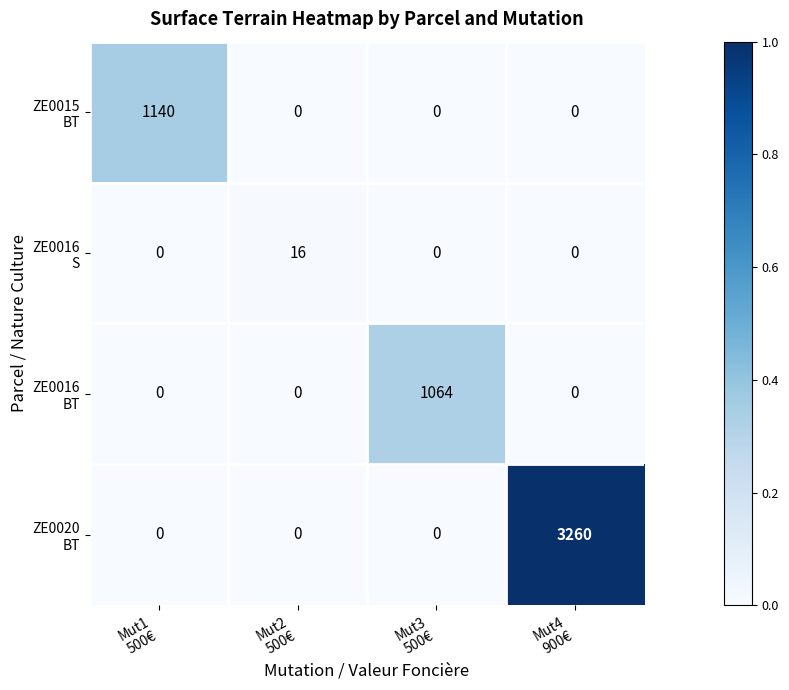

Count the number of categories in the chart.

4